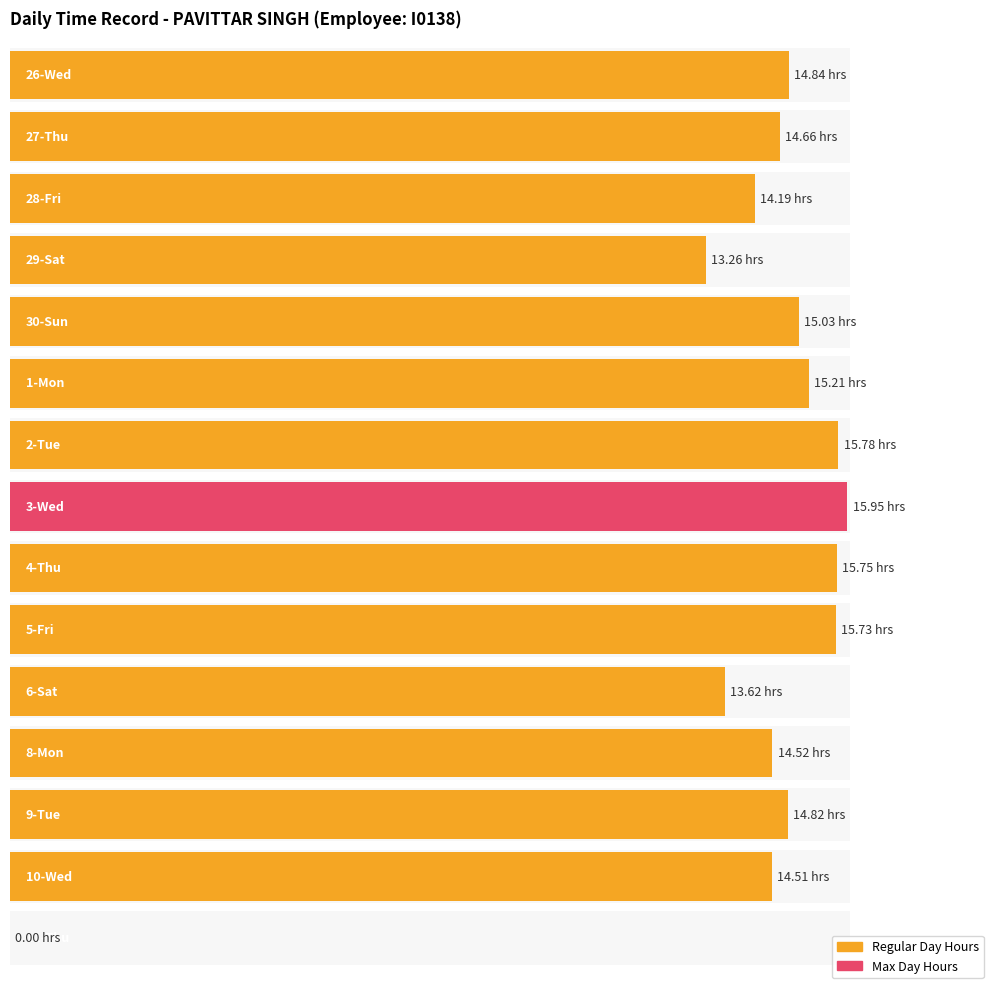

Count the number of values greater than 14.

12